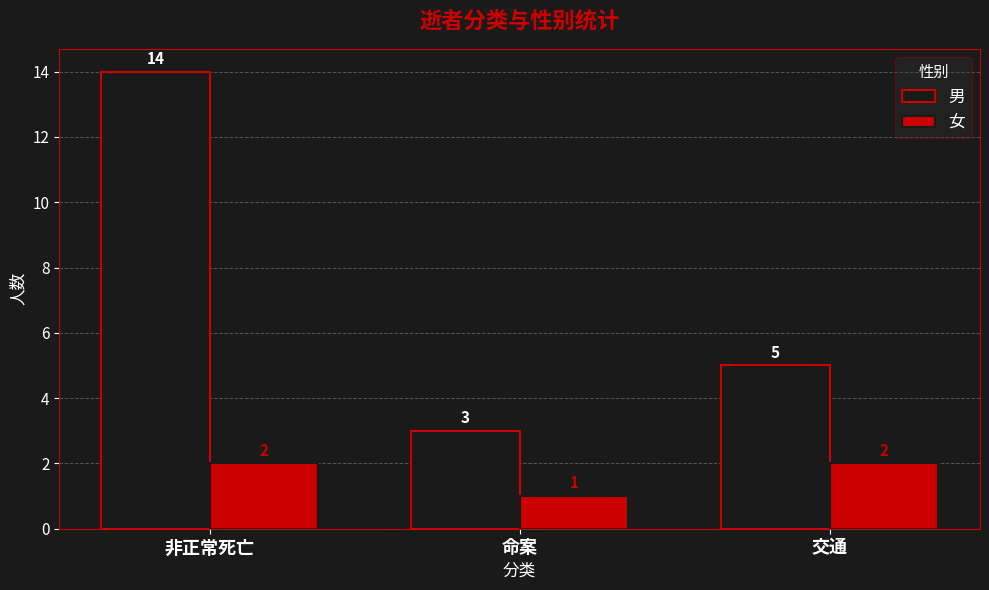

True or false: 女 has a value of 2 at 交通.

True